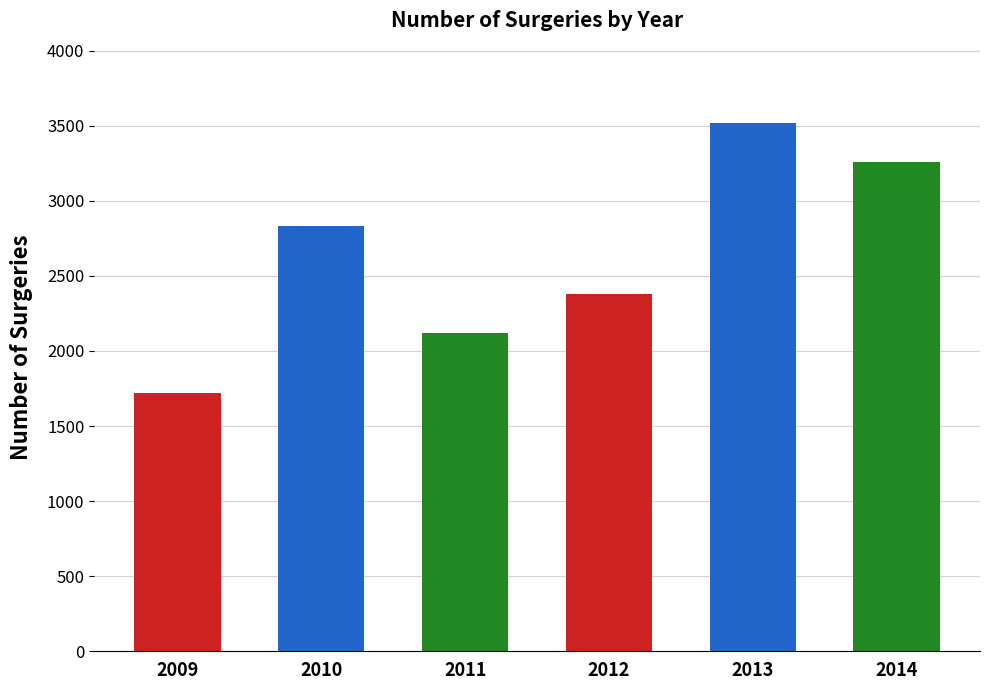

Reading left to right, list all the values displayed in this chart.

1721	2834	2118	2381	3519	3262